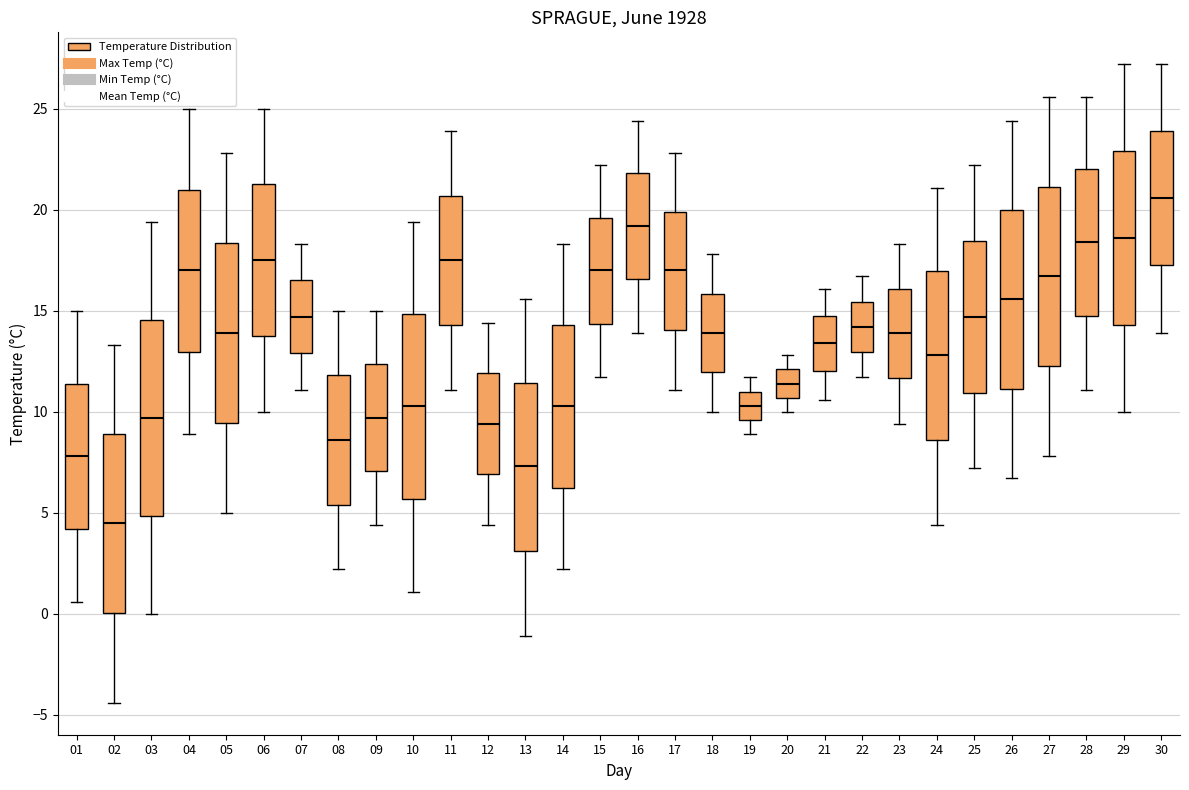

Reading left to right, transcribe this box plot: for each box, give where its median line is, the range the box spans, and where its two whiskers end, as read against the y-axis. The values are not printed on the chart, so give them approximately, as read against the axis.

01: median 8.0, box 4.0 to 11.5, whiskers 0.5 to 15.0
02: median 4.5, box 0.0 to 9.0, whiskers -4.5 to 13.5
03: median 9.5, box 5.0 to 14.5, whiskers 0.0 to 19.5
04: median 17.0, box 13.0 to 21.0, whiskers 9.0 to 25.0
05: median 14.0, box 9.5 to 18.5, whiskers 5.0 to 23.0
06: median 17.5, box 14.0 to 21.5, whiskers 10.0 to 25.0
07: median 14.5, box 13.0 to 16.5, whiskers 11.0 to 18.5
08: median 8.5, box 5.5 to 12.0, whiskers 2.0 to 15.0
09: median 9.5, box 7.0 to 12.5, whiskers 4.5 to 15.0
10: median 10.5, box 5.5 to 15.0, whiskers 1.0 to 19.5
11: median 17.5, box 14.5 to 20.5, whiskers 11.0 to 24.0
12: median 9.5, box 7.0 to 12.0, whiskers 4.5 to 14.5
13: median 7.5, box 3.0 to 11.5, whiskers -1.0 to 15.5
14: median 10.5, box 6.5 to 14.5, whiskers 2.0 to 18.5
15: median 17.0, box 14.5 to 19.5, whiskers 11.5 to 22.0
16: median 19.0, box 16.5 to 22.0, whiskers 14.0 to 24.5
17: median 17.0, box 14.0 to 20.0, whiskers 11.0 to 23.0
18: median 14.0, box 12.0 to 16.0, whiskers 10.0 to 18.0
19: median 10.5, box 9.5 to 11.0, whiskers 9.0 to 11.5
20: median 11.5, box 10.5 to 12.0, whiskers 10.0 to 13.0
21: median 13.5, box 12.0 to 15.0, whiskers 10.5 to 16.0
22: median 14.0, box 13.0 to 15.5, whiskers 11.5 to 16.5
23: median 14.0, box 11.5 to 16.0, whiskers 9.5 to 18.5
24: median 13.0, box 8.5 to 17.0, whiskers 4.5 to 21.0
25: median 14.5, box 11.0 to 18.5, whiskers 7.0 to 22.0
26: median 15.5, box 11.0 to 20.0, whiskers 6.5 to 24.5
27: median 16.5, box 12.5 to 21.0, whiskers 8.0 to 25.5
28: median 18.5, box 15.0 to 22.0, whiskers 11.0 to 25.5
29: median 18.5, box 14.5 to 23.0, whiskers 10.0 to 27.0
30: median 20.5, box 17.5 to 24.0, whiskers 14.0 to 27.0